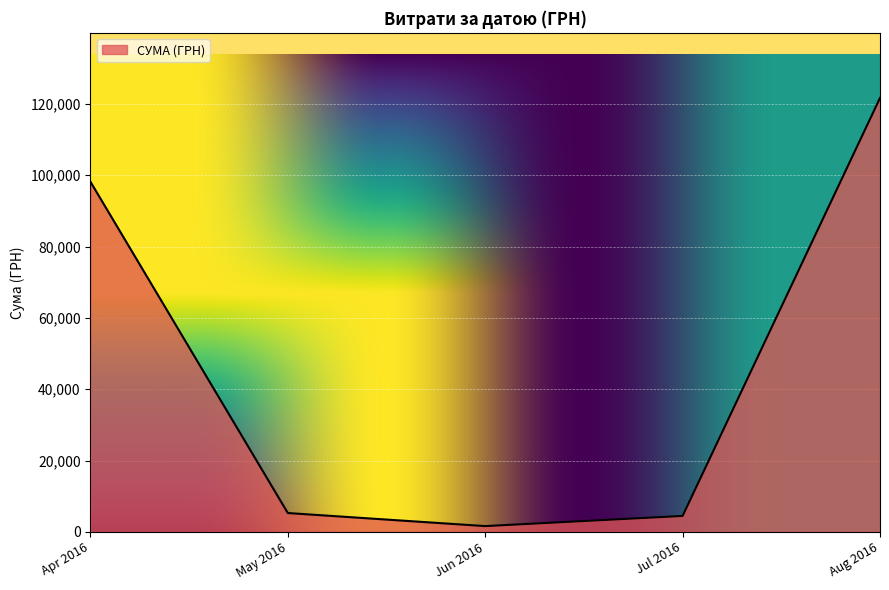

At which label is the value closest to 61641?

Apr 2016